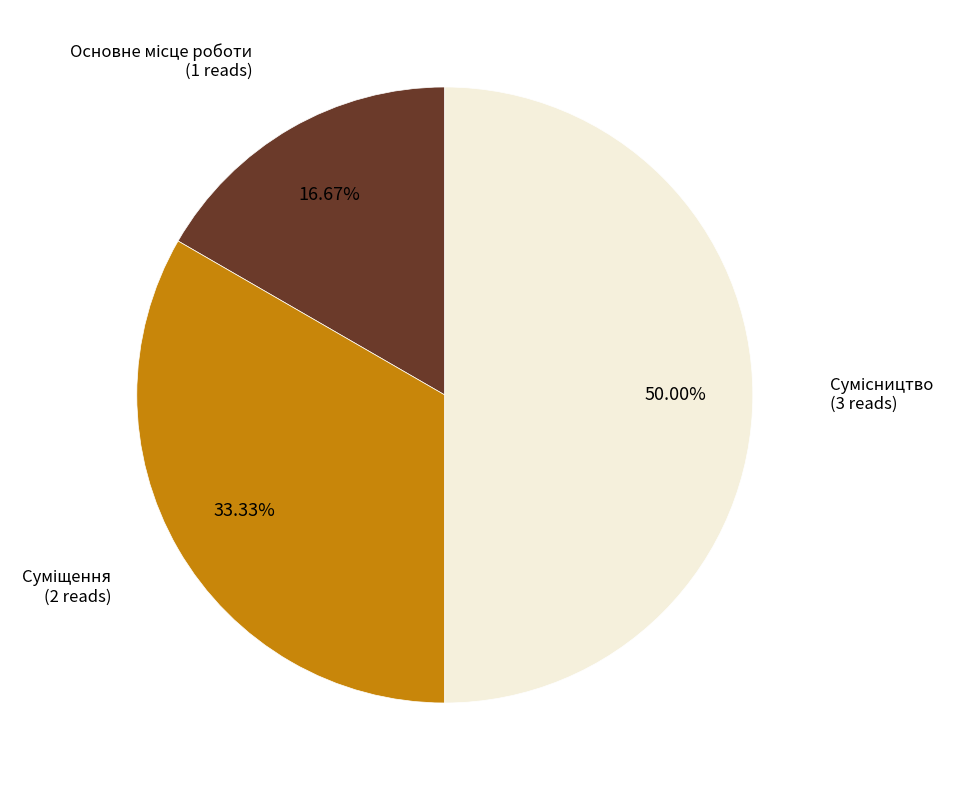

To the nearest percent, what is the difference between the largest and smallest slice percentages?

33%